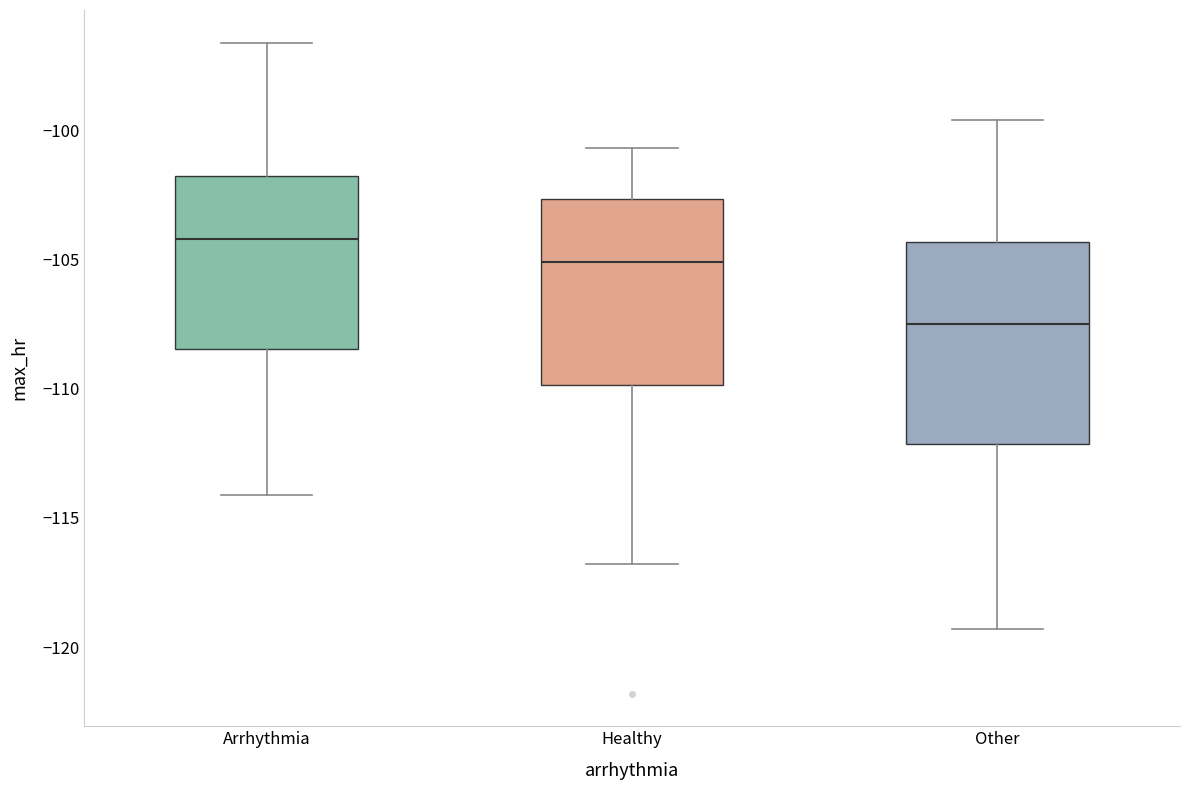

Reading left to right, transcribe this box plot: for each box, give where its median line is, the range the box spans, and where its two whiskers end, as read against the y-axis. The values are not printed on the chart, so give them approximately, as read against the axis.

Arrhythmia: median -104.0, box -108.5 to -101.5, whiskers -114.0 to -96.5
Healthy: median -105.0, box -110.0 to -102.5, whiskers -117.0 to -100.5
Other: median -107.5, box -112.0 to -104.5, whiskers -119.5 to -99.5